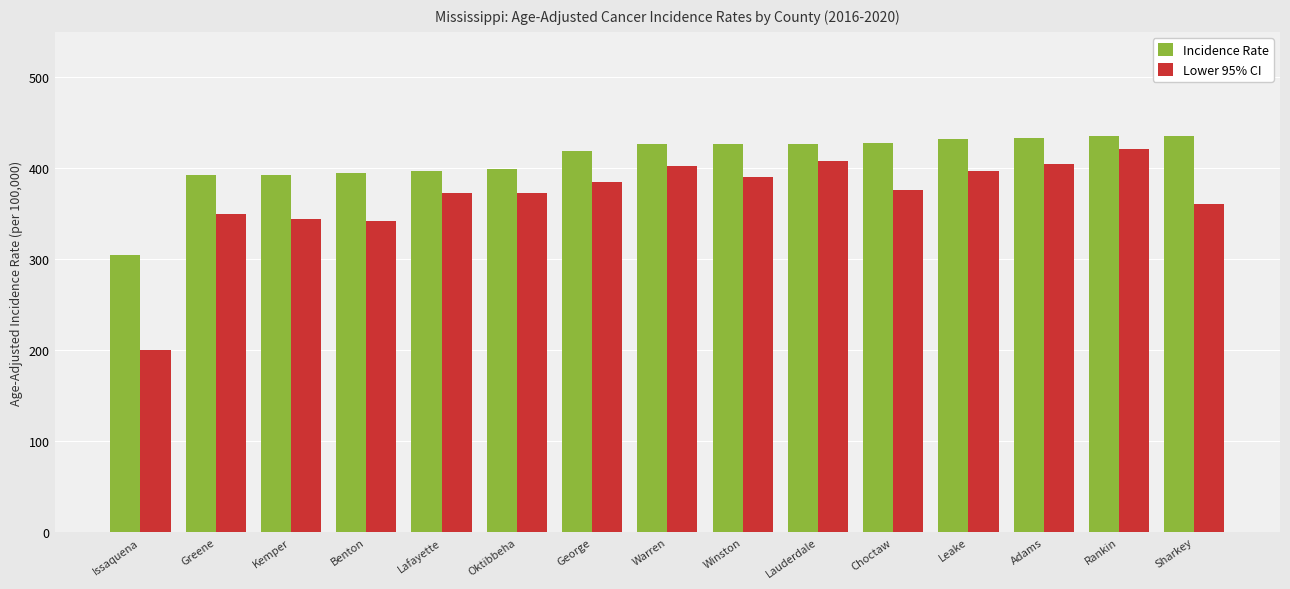

What is the label of the 15th bar from the left?

Sharkey